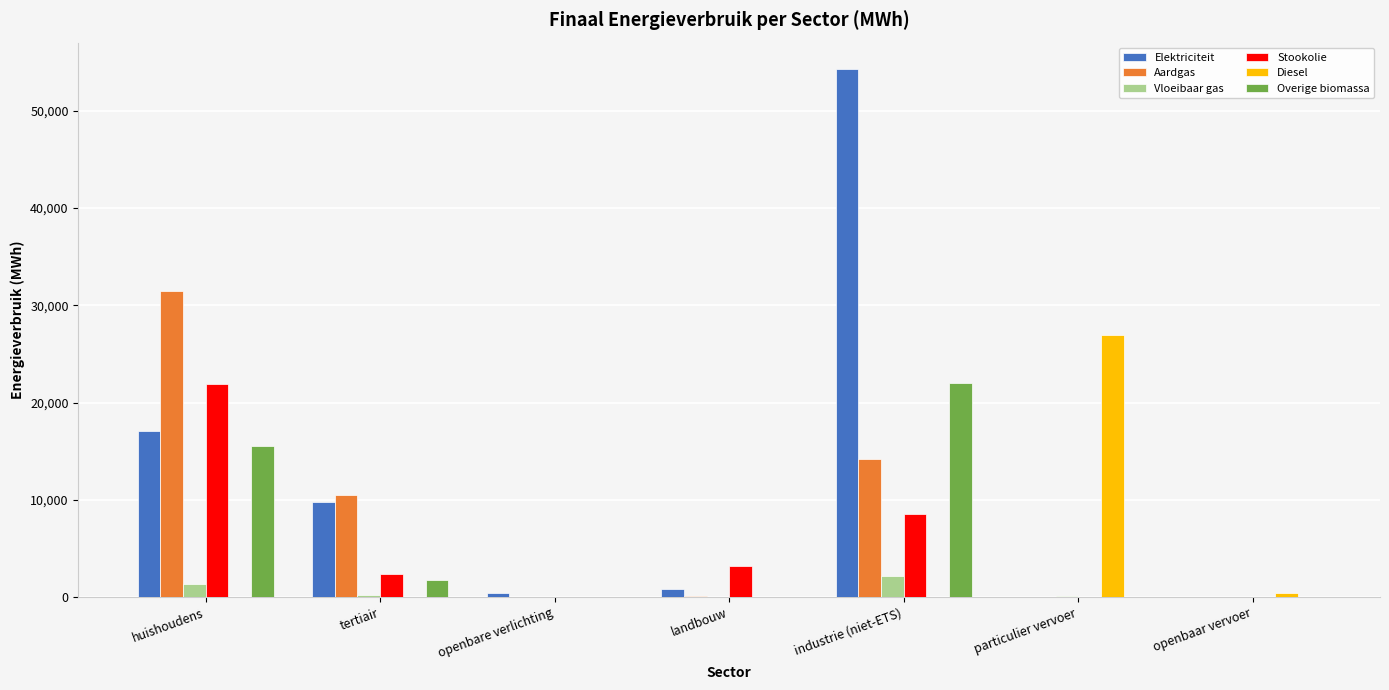

How many values in the Aardgas series exceed 78?

4